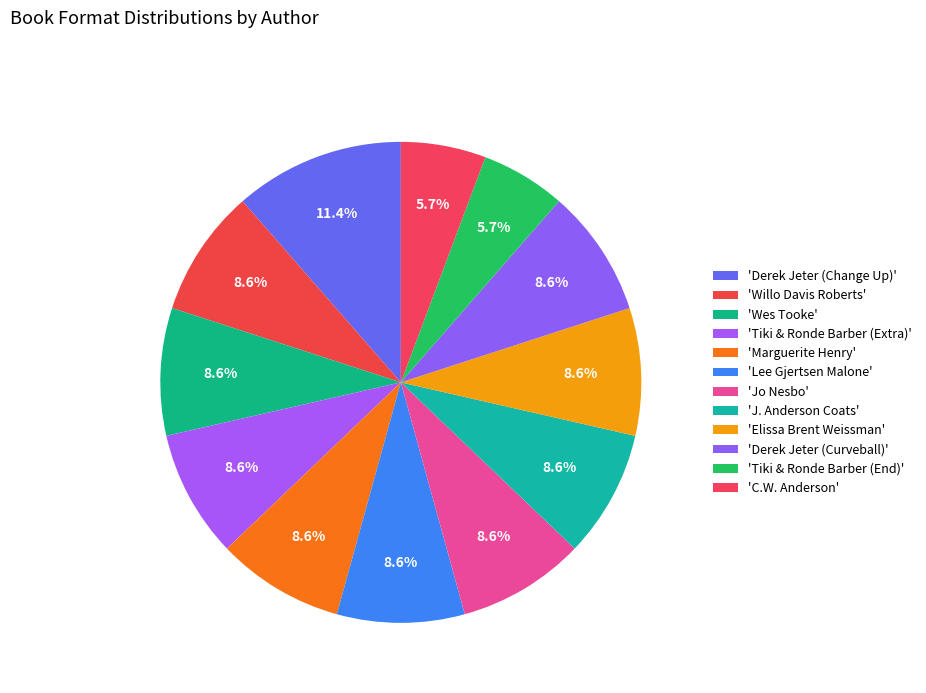

How many slices are in this pie chart?

12